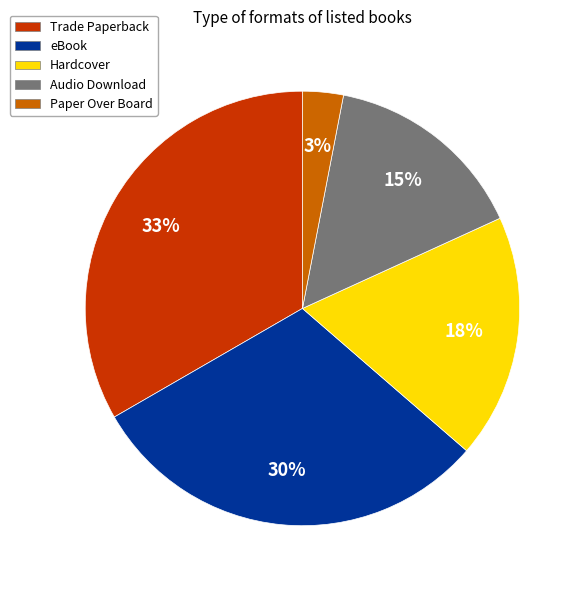

Do eBook and Audio Download together represent more than half of the pie?

No